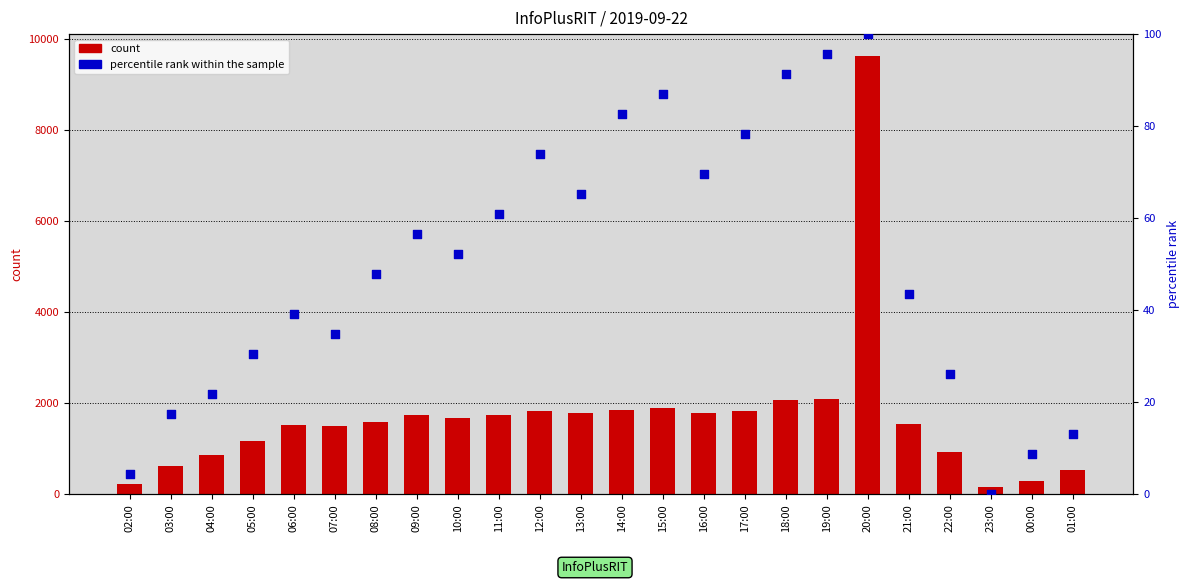

Is the value of count at 17:00 greater than the value of percentile rank within the sample at 02:00?

Yes